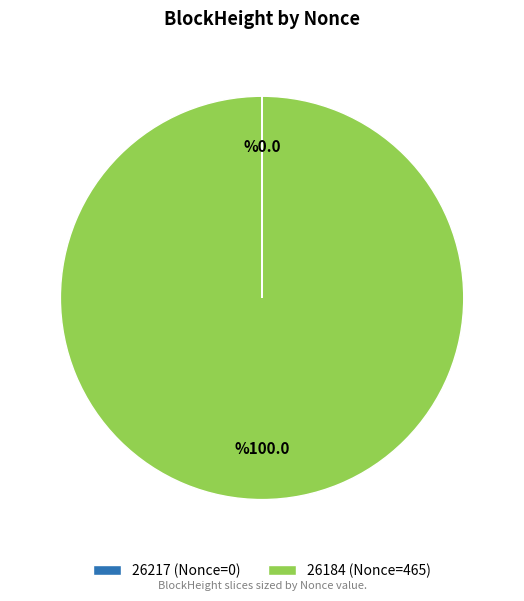

True or false: 26184 (Nonce=465) accounts for 100% of the total.

True